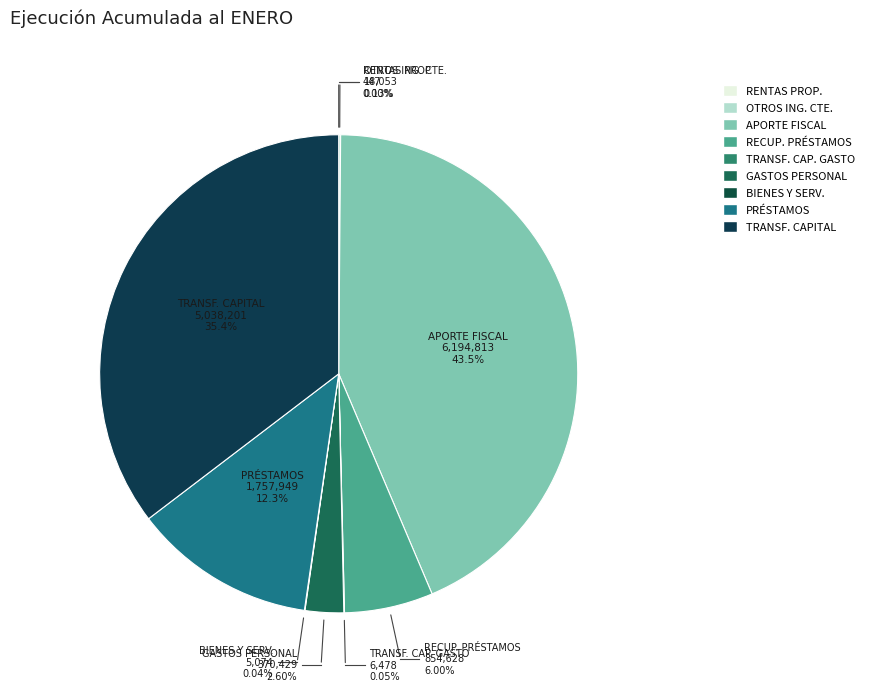

What percentage is the RECUPERACIÓN DE PRÉSTAMOS slice, to the nearest percent?

6%